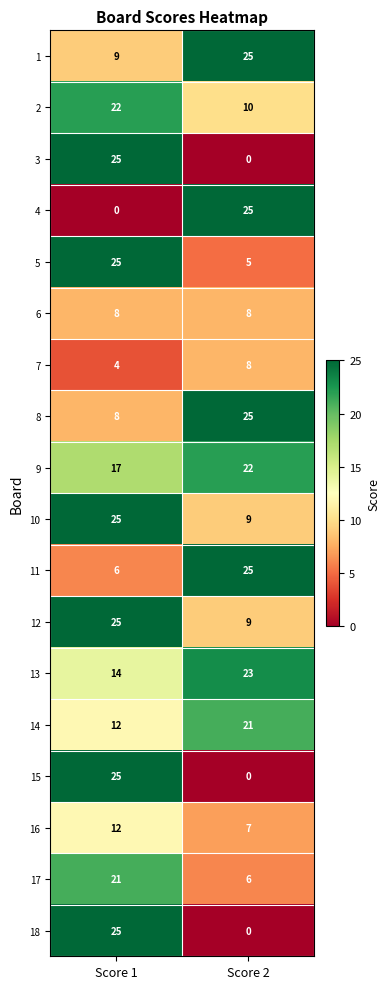

At which label is 18 closest to 12?

Score 2